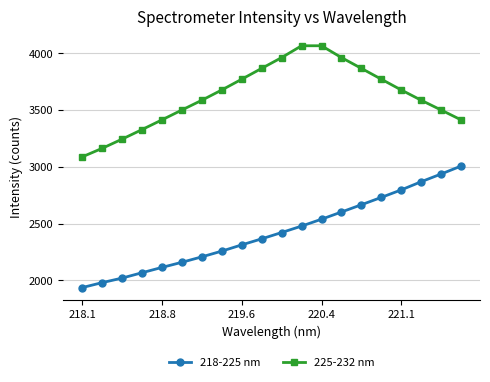

Rank the series by their average value, from lowest to highest.

218-225 nm, 225-232 nm